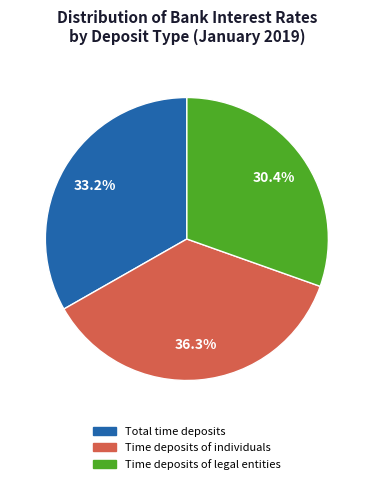

To the nearest percent, what is the difference between the Time deposits of legal entities and Total time deposits slice percentages?

3%